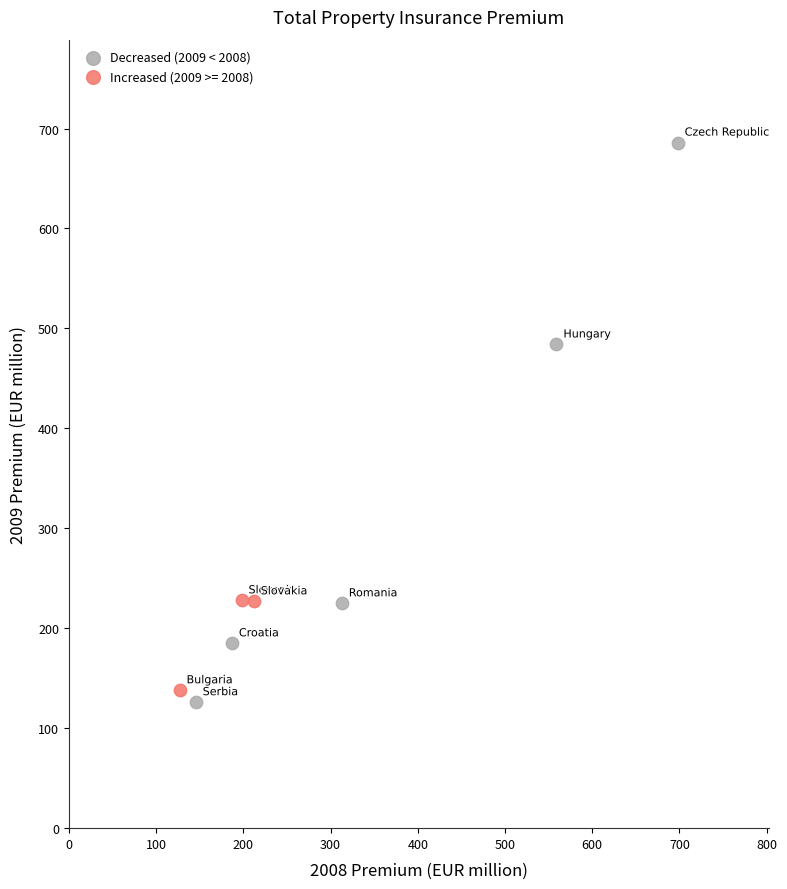

Which series reaches the maximum Y coordinate?

Decreased (2009 < 2008)